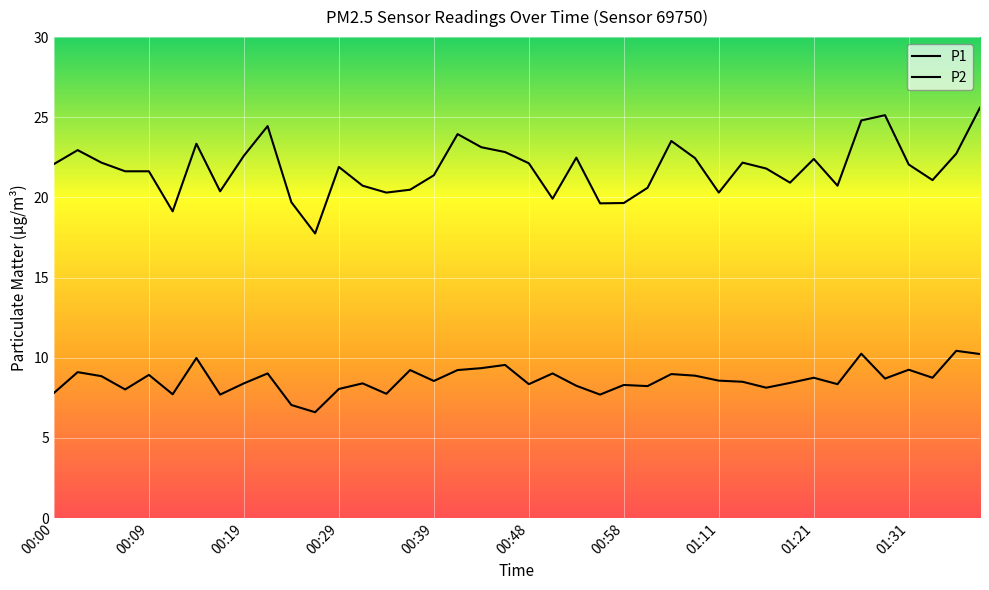

Is this an area chart (filled region under the line)?

No